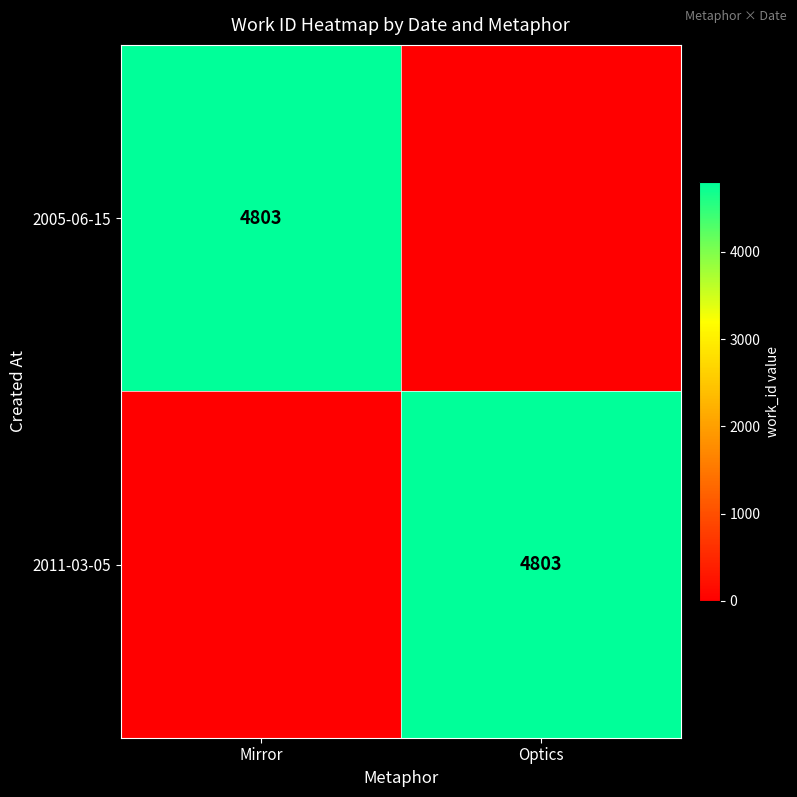

The 2005-06-15 series shows 1290 at Mirror. True or false?

False